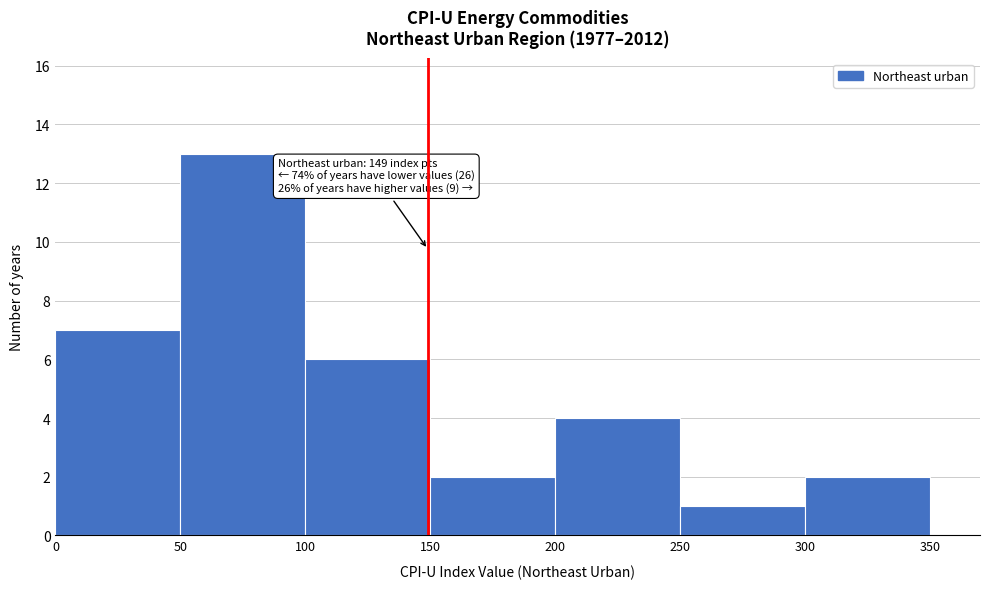

Over which range of the x-axis is the bar tallest?

50 to 100